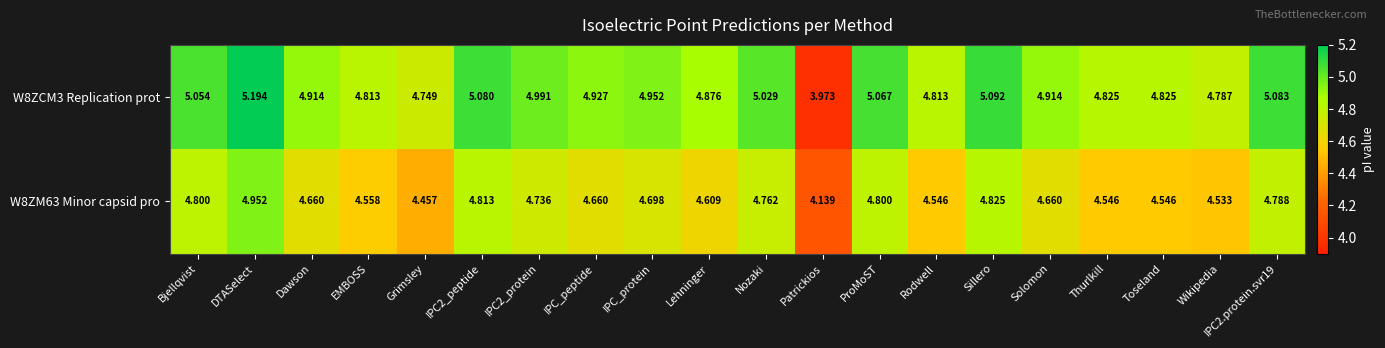

Which category has the highest value across all series?

DTASelect